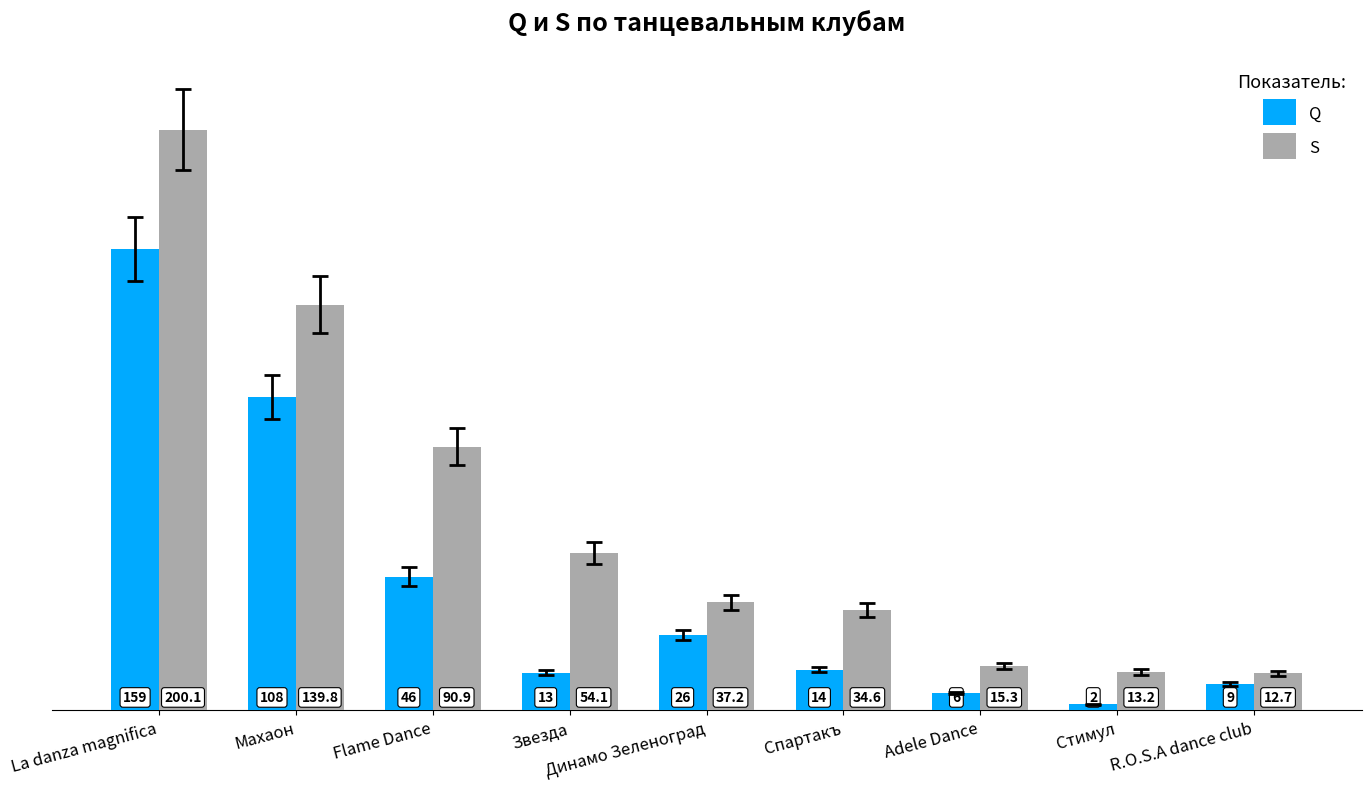

Reading left to right, transcribe all the data shown in this chart.

Q: 159.0	108.0	46.0	13.0	26.0	14.0	6.0	2.0	9.0
S: 200.1	139.8	90.9	54.1	37.2	34.6	15.3	13.2	12.7